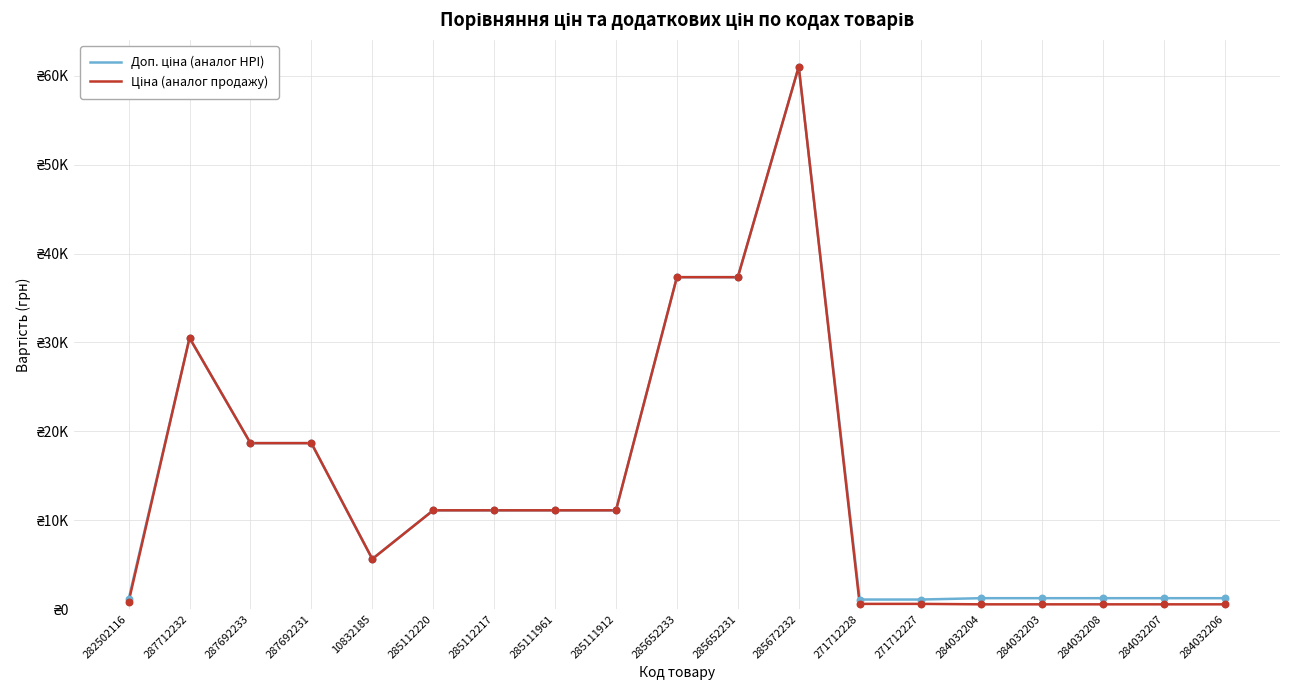

Which series has the largest total across all categories?

Доп. ціна (аналог HPI)